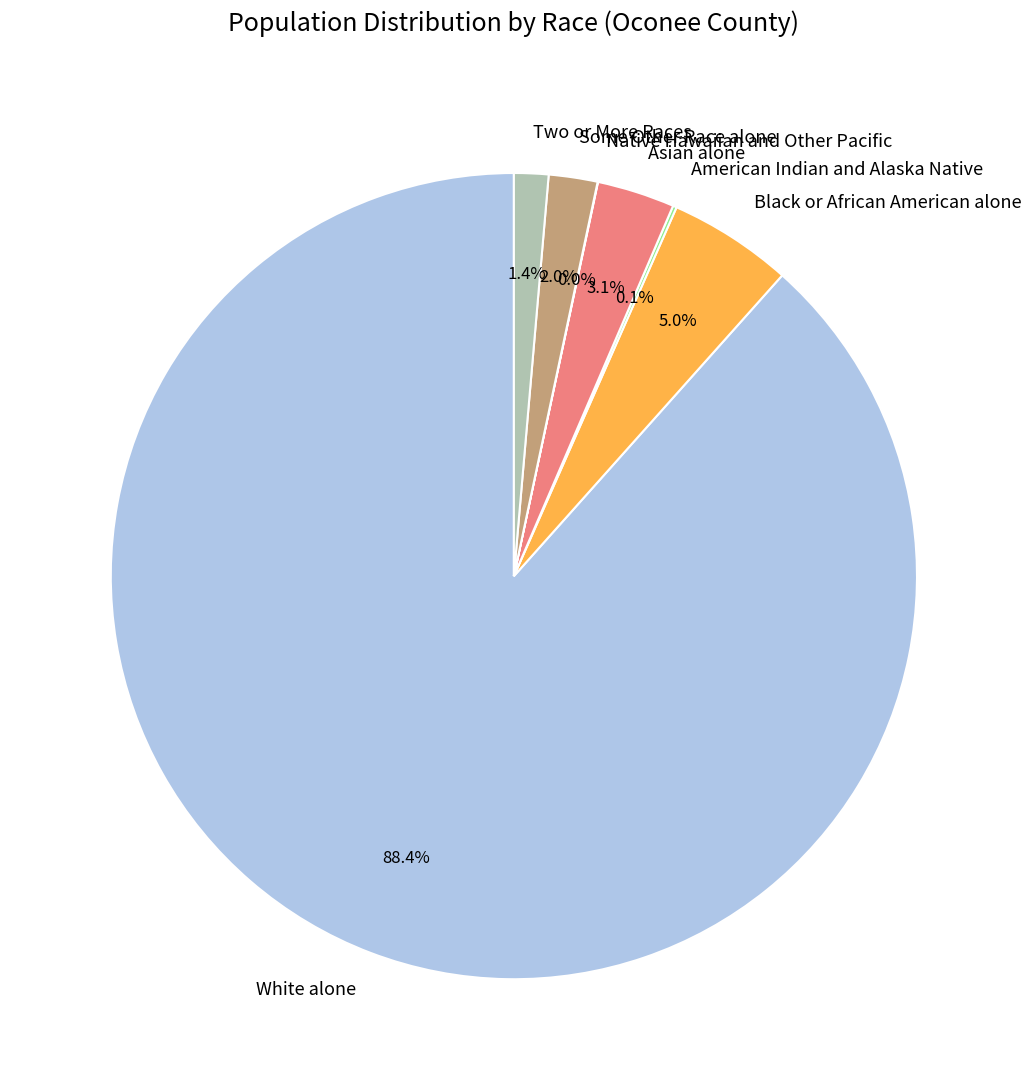

What percentage do Asian alone and Two or More Races together represent?

4.5%